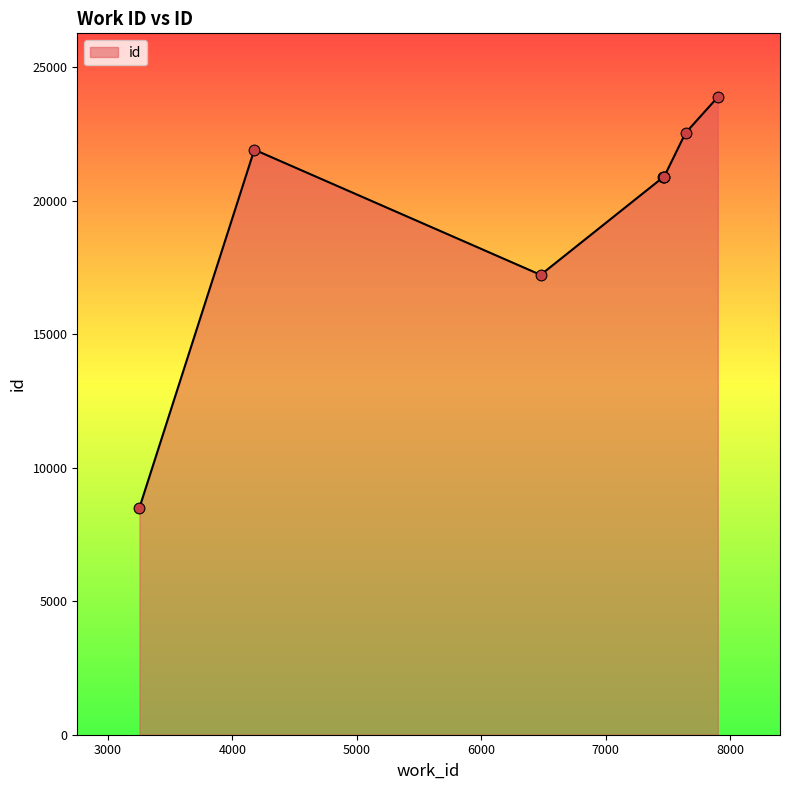

True or false: there are more than 2 points higher than both neighbors.

False